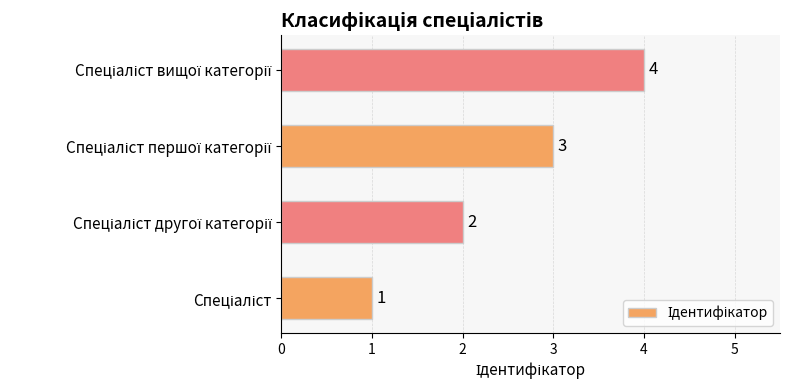

Does the chart contain any negative values?

No